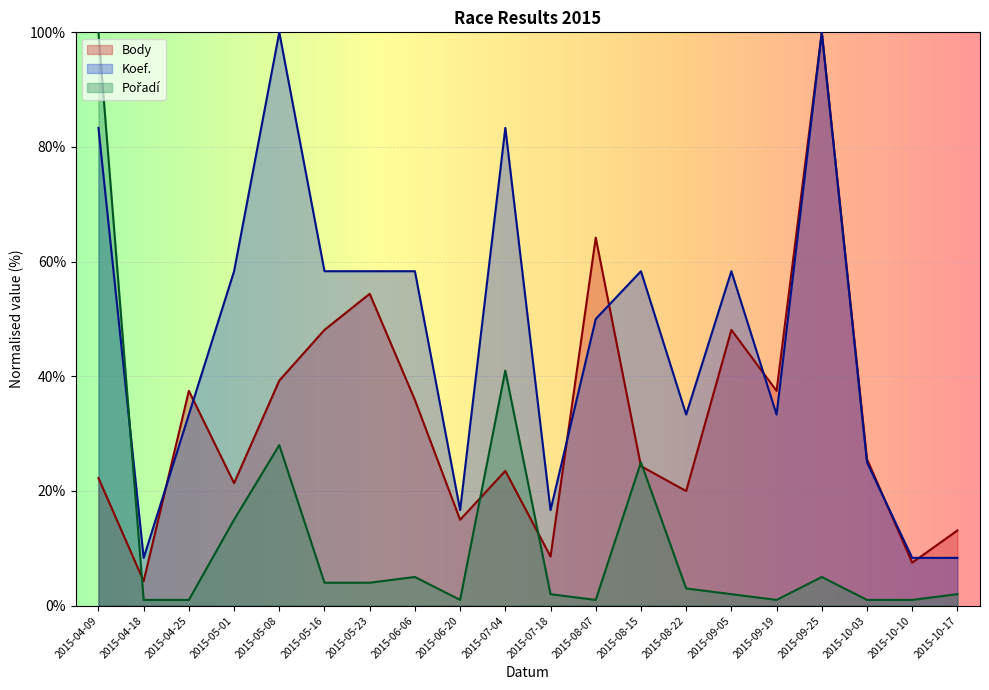

Where do Pořadí and Body first cross each other?

2015-04-09 and 2015-04-18